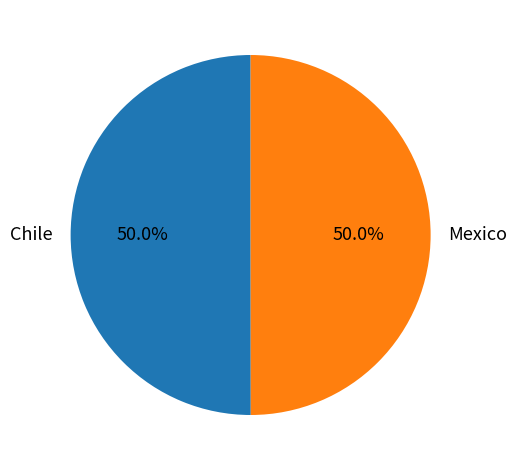

What is the ratio of the value at Chile to the value at Mexico?

1.0